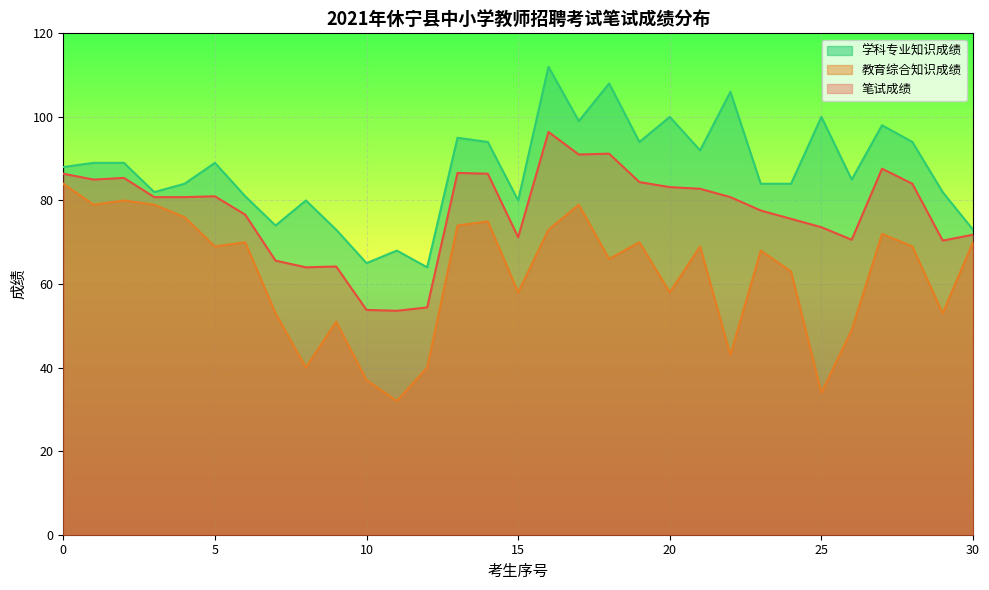

How many interior local peaks does the 笔试成绩 series have?

7